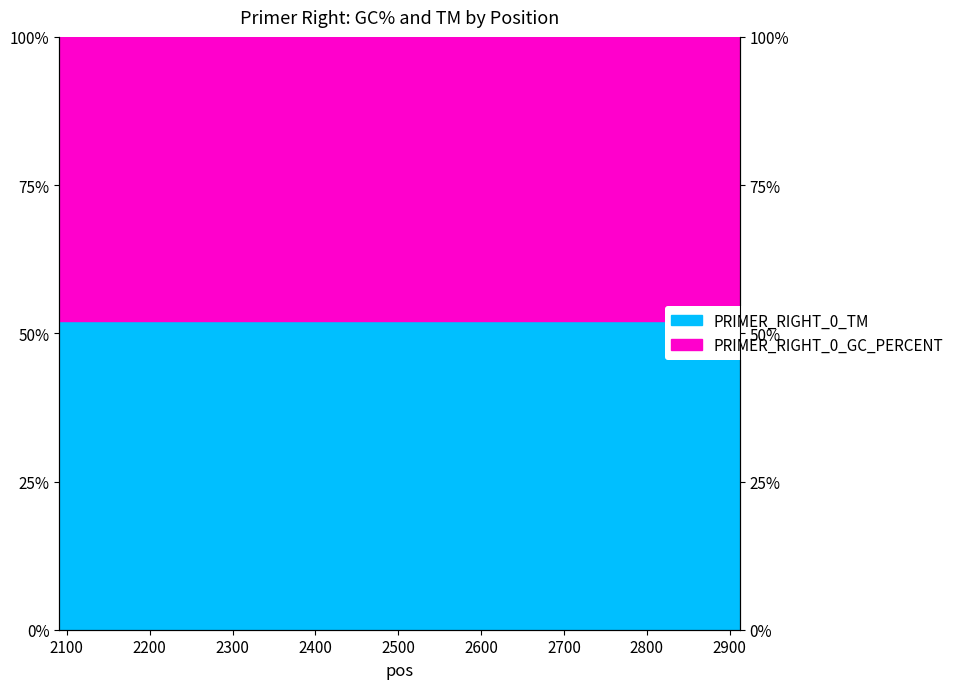

At which label does the data first exceed 52?

2091